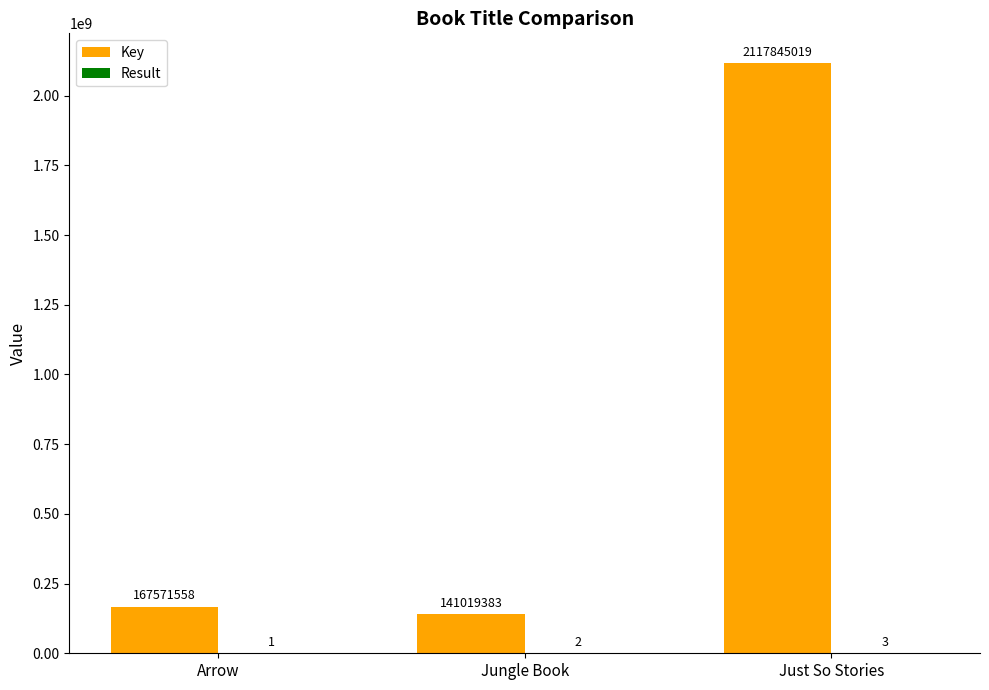

Are the bars grouped side by side (vs. stacked)?

Yes